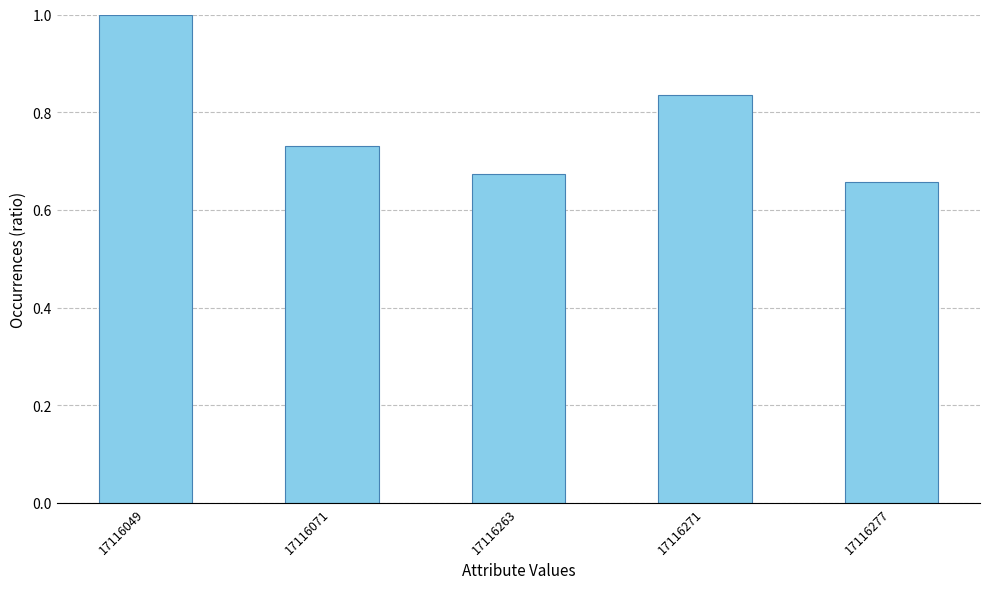

At which category does the chart reach its peak across all series?

17116049